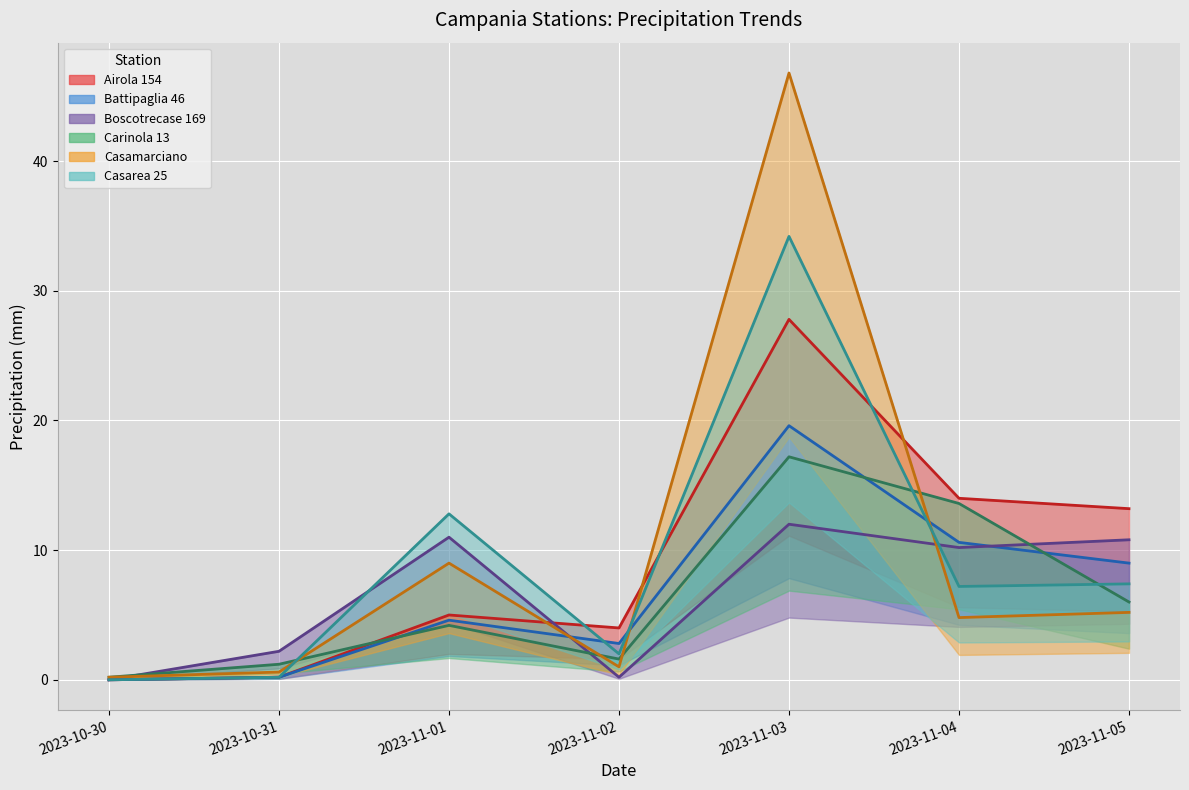

What is the difference between the Boscotrecase 169 values at 2023-11-01 and 2023-11-02?

10.8